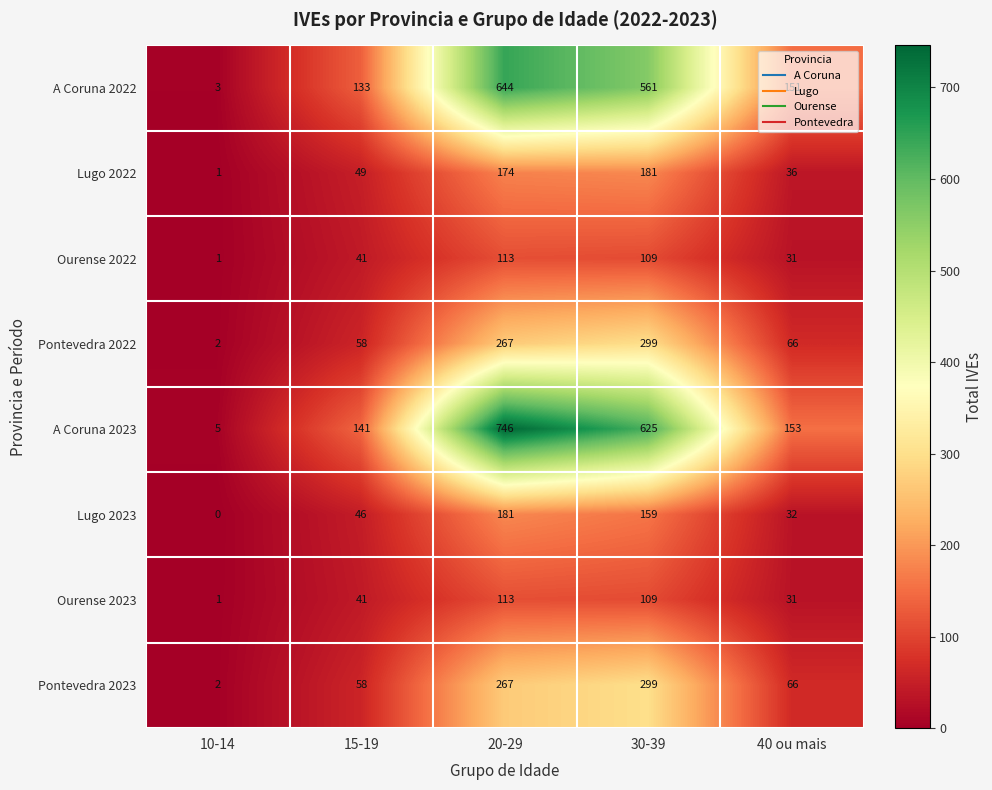

At which category does the chart reach its peak across all series?

20-29